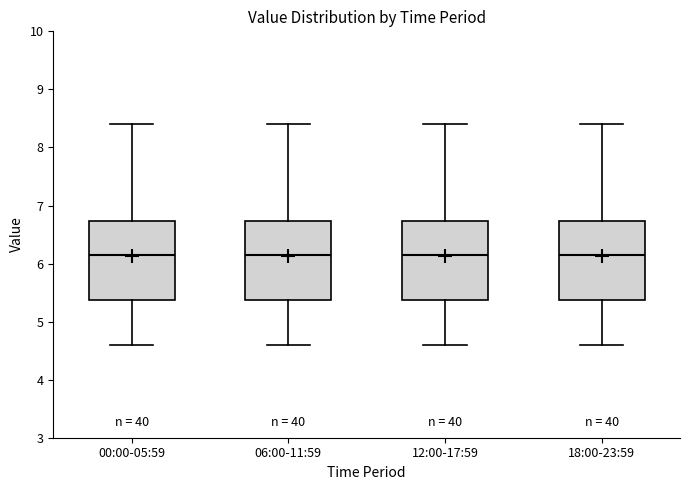

Reading left to right, transcribe this box plot: for each box, give where its median line is, the range the box spans, and where its two whiskers end, as read against the y-axis. The values are not printed on the chart, so give them approximately, as read against the axis.

00:00-05:59: median 6.2, box 5.4 to 6.7, whiskers 4.6 to 8.4
06:00-11:59: median 6.2, box 5.4 to 6.7, whiskers 4.6 to 8.4
12:00-17:59: median 6.2, box 5.4 to 6.7, whiskers 4.6 to 8.4
18:00-23:59: median 6.2, box 5.4 to 6.7, whiskers 4.6 to 8.4